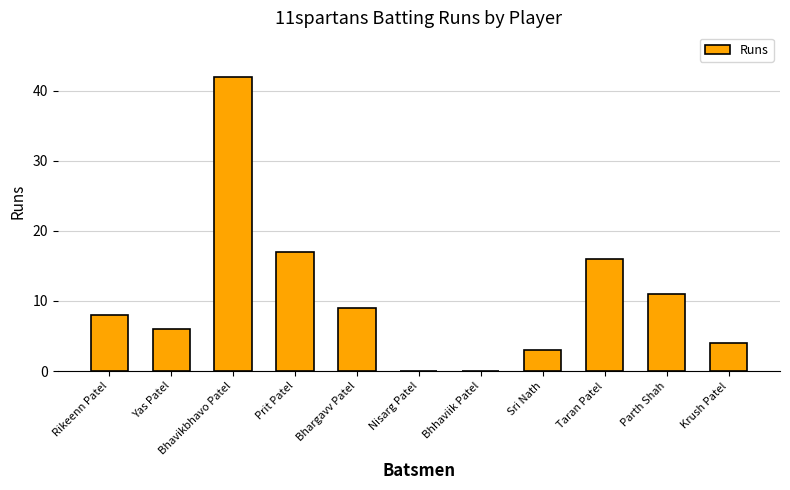

Are the bars horizontal?

No